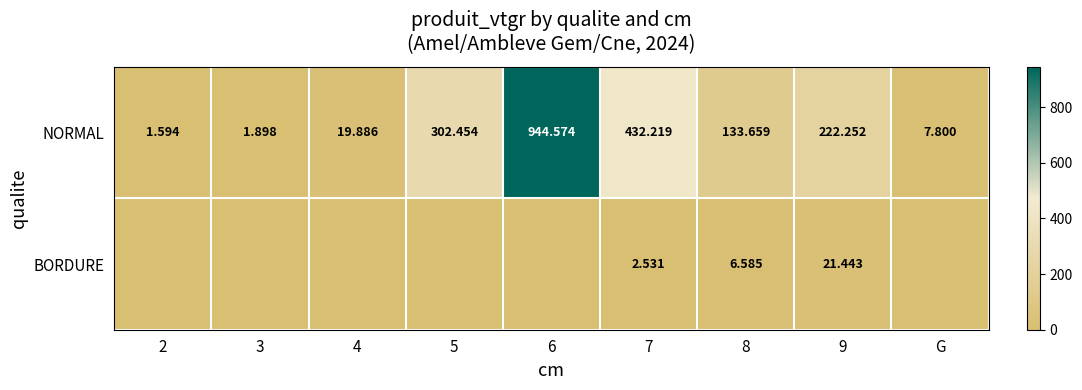

What is the total value across all series at 2?

1.6